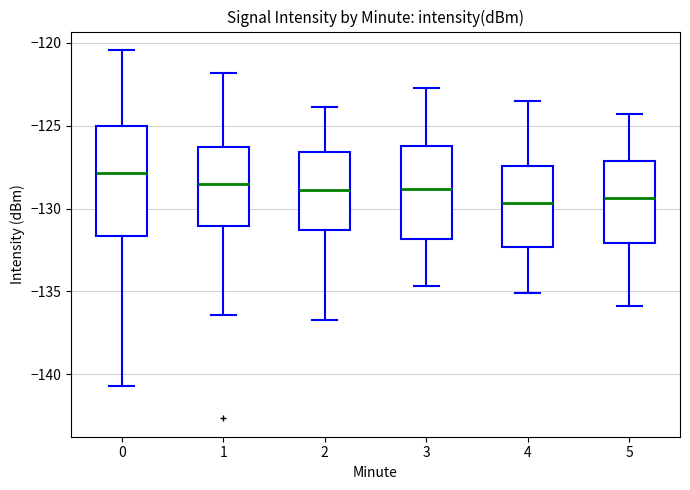

Where does the lower whisker of the box at x = 2 end on the y-axis? The values are not printed on the chart, so give them approximately, as read against the axis.

-136.5